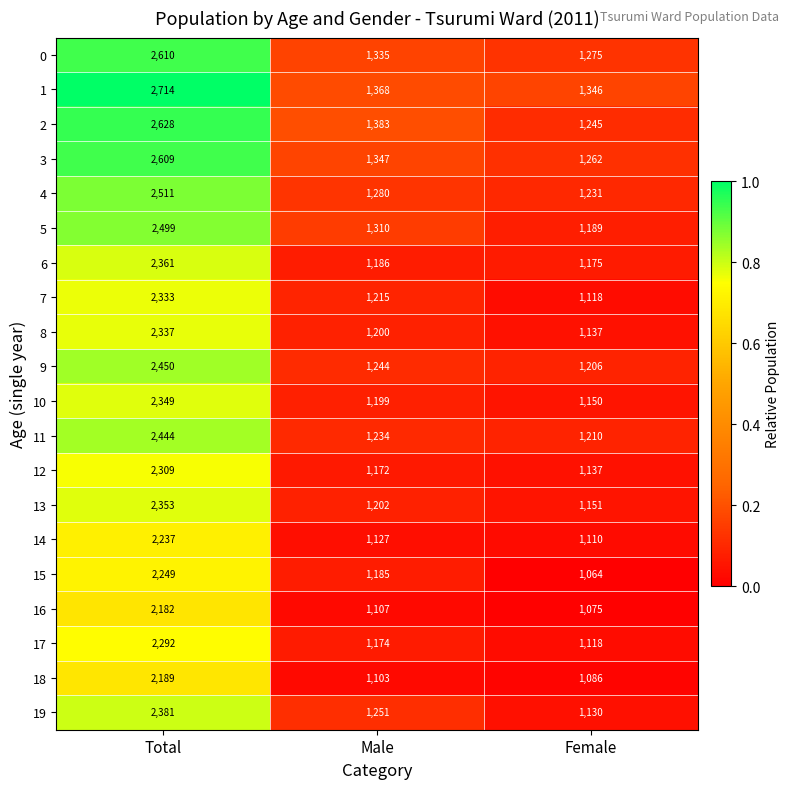

At which category does the chart reach its peak across all series?

Total